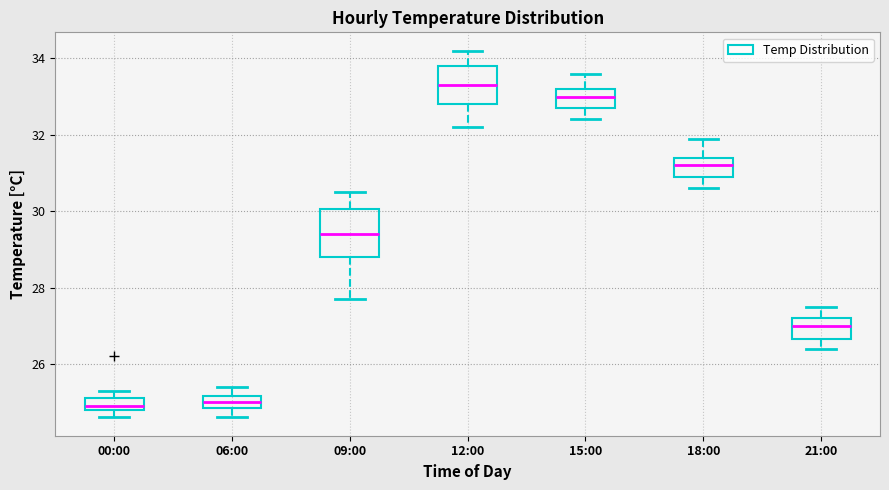

Comparing the boxes themselves (not the whiskers), which one is the tallest?

09:00